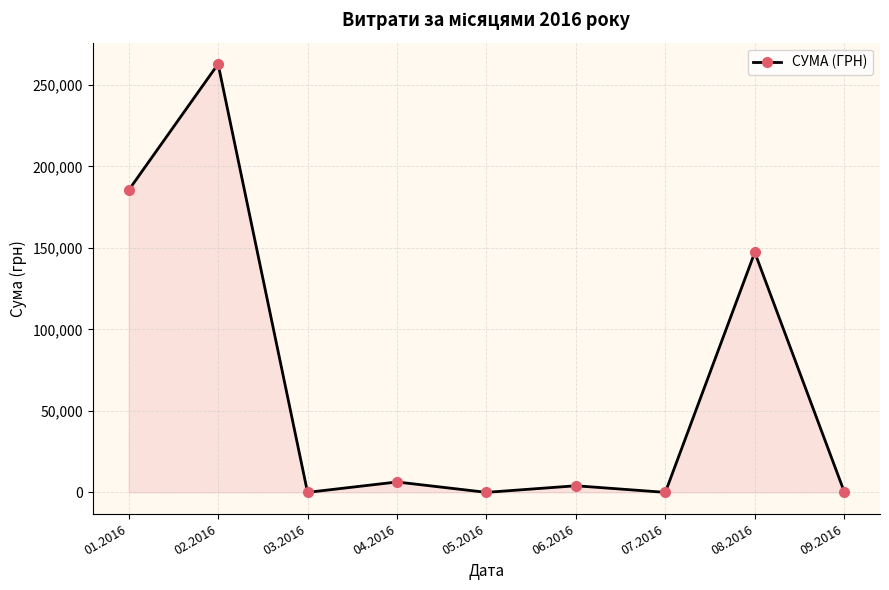

What is the change in value from 01.2016 to 05.2016?

-185423.9